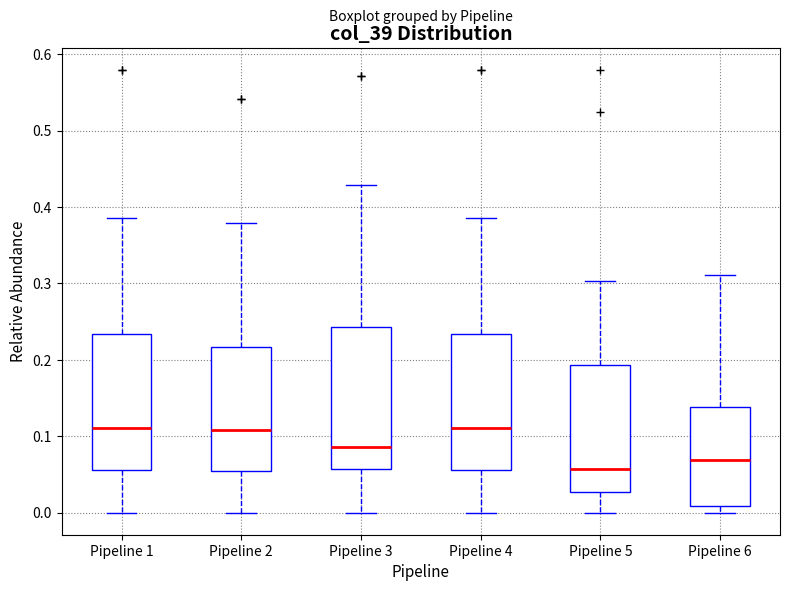

Reading left to right, read every box against the y-axis: the position of its median line, the range the box covers, and the ends of its whiskers. The values are not printed on the chart, so give them approximately, as read against the axis.

Pipeline 1: median 0.11, box 0.06 to 0.23, whiskers 0.00 to 0.39
Pipeline 2: median 0.11, box 0.05 to 0.22, whiskers 0.00 to 0.38
Pipeline 3: median 0.09, box 0.06 to 0.24, whiskers 0.00 to 0.43
Pipeline 4: median 0.11, box 0.06 to 0.23, whiskers 0.00 to 0.39
Pipeline 5: median 0.06, box 0.03 to 0.19, whiskers 0.00 to 0.30
Pipeline 6: median 0.07, box 0.01 to 0.14, whiskers 0.00 to 0.31